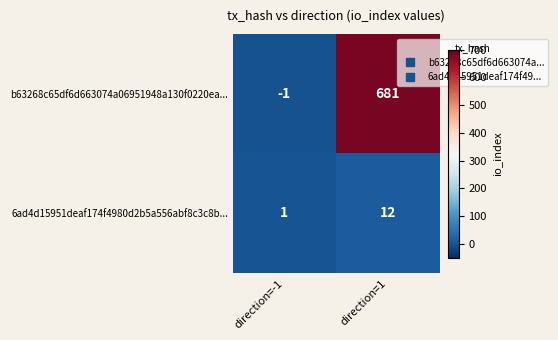

List the series in order of their overall mean, highest first.

b63268c65df6d663074a06951948a130f0220ea..., 6ad4d15951deaf174f4980d2b5a556abf8c3c8b...